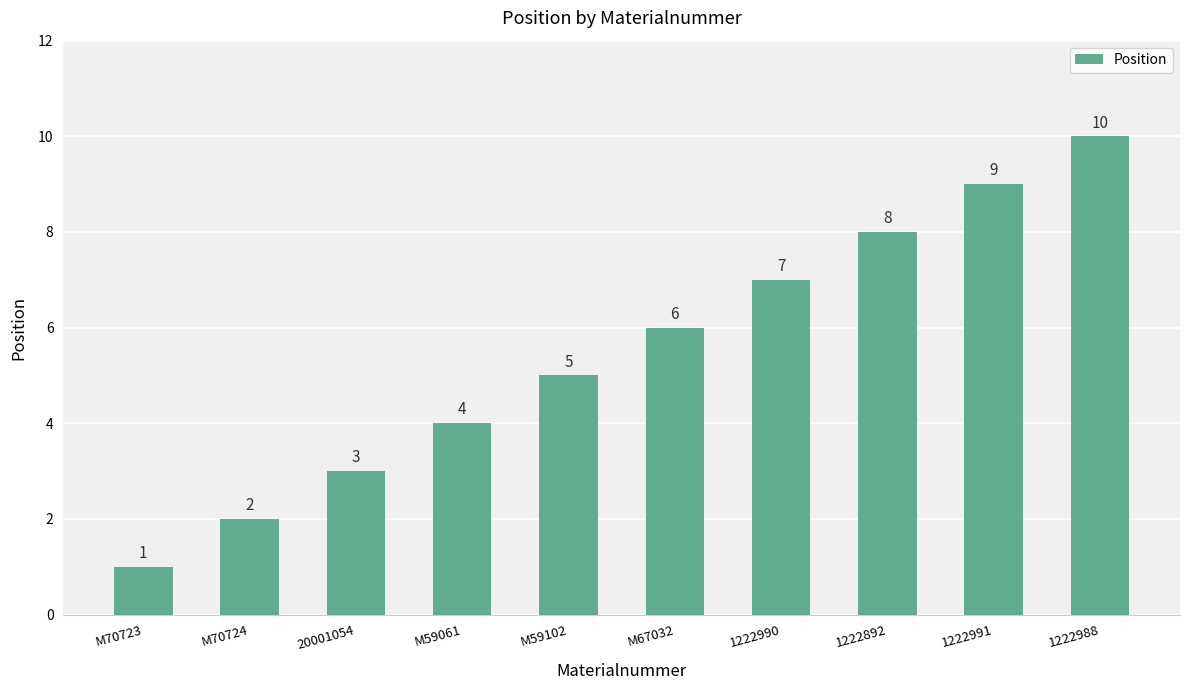

Reading left to right, list all the values displayed in this chart.

M70723=1	M70724=2	20001054=3	M59061=4	M59102=5	M67032=6	1222990=7	1222892=8	1222991=9	1222988=10